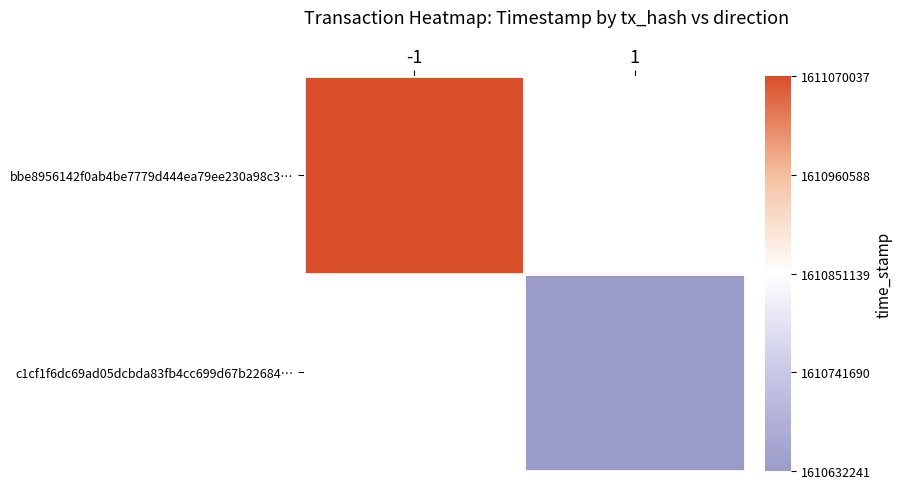

At how many categories does at least one series exceed 1610956341?

1